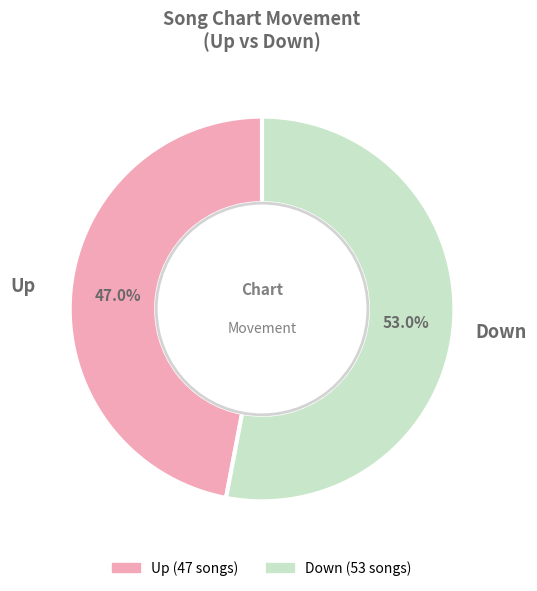

To the nearest percent, what is the average slice percentage?

50%